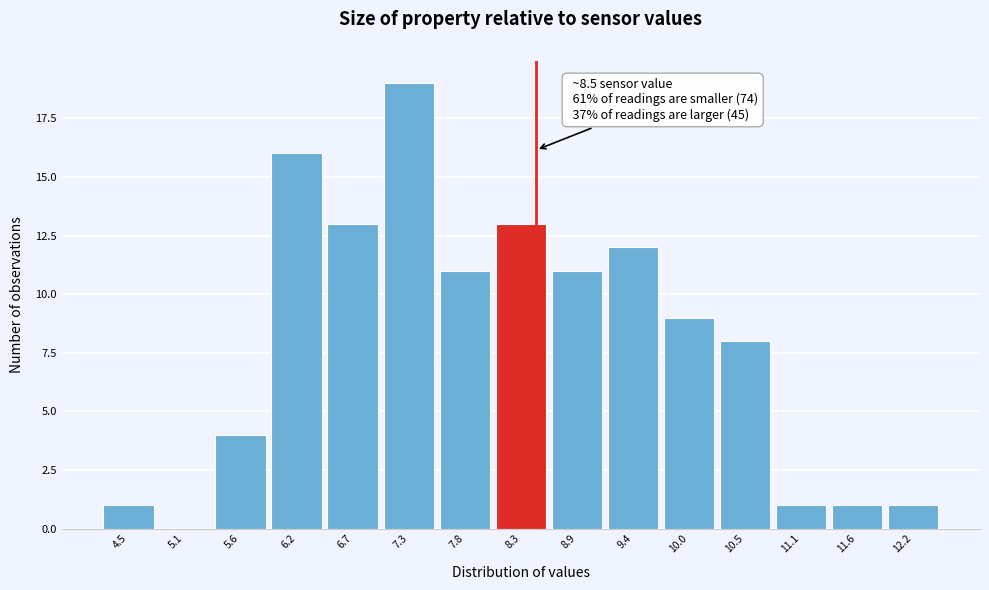

Over which range of the x-axis is the bar tallest?

7.0 to 7.5